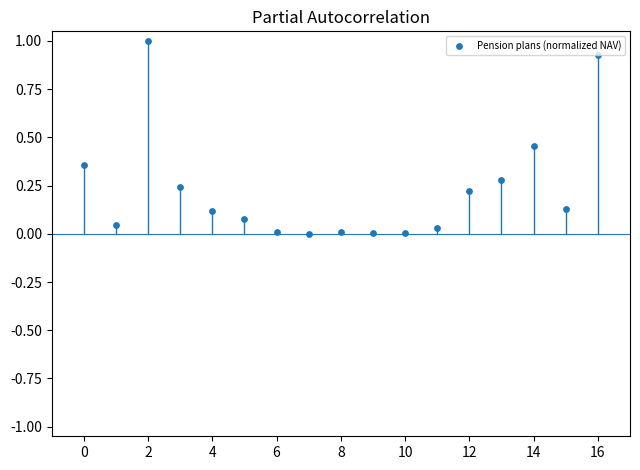

What is the range of Y values (max minus min)?

1.0